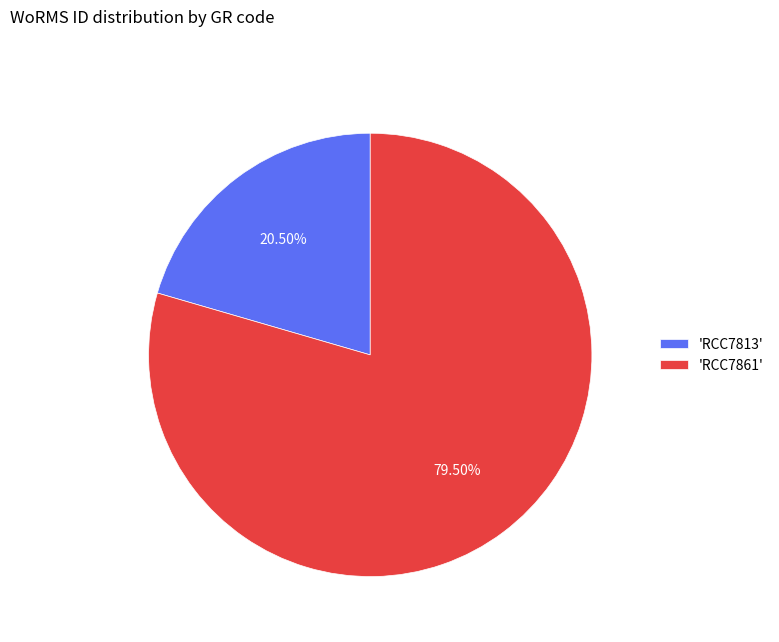

Approximately how many times larger is the value at 'RCC7861' compared to 'RCC7813'?

3.9